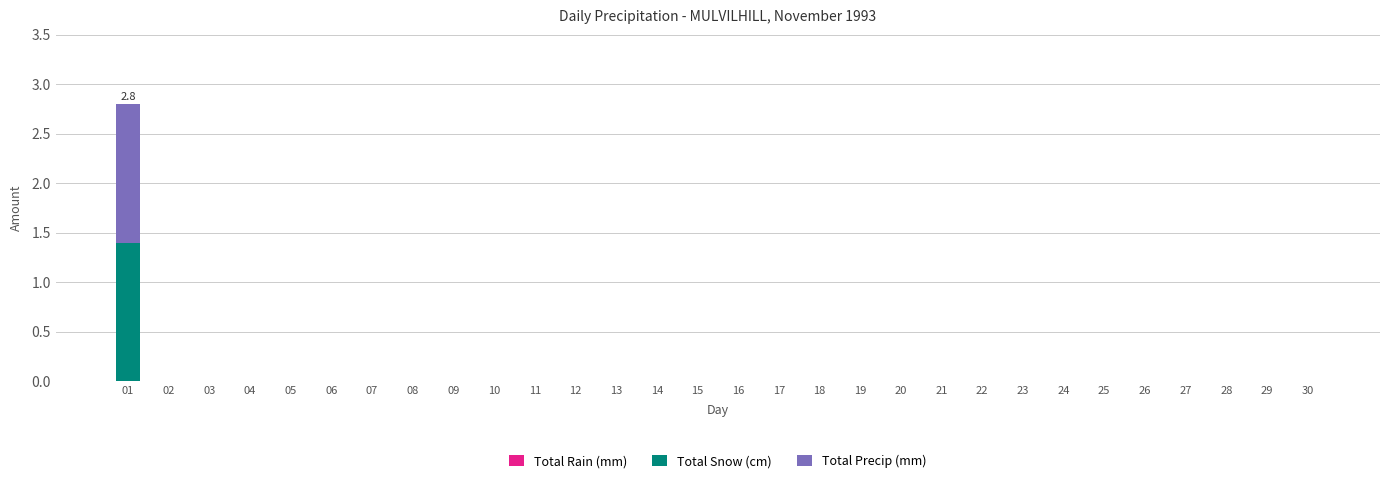

Are the bars grouped side by side (vs. stacked)?

No